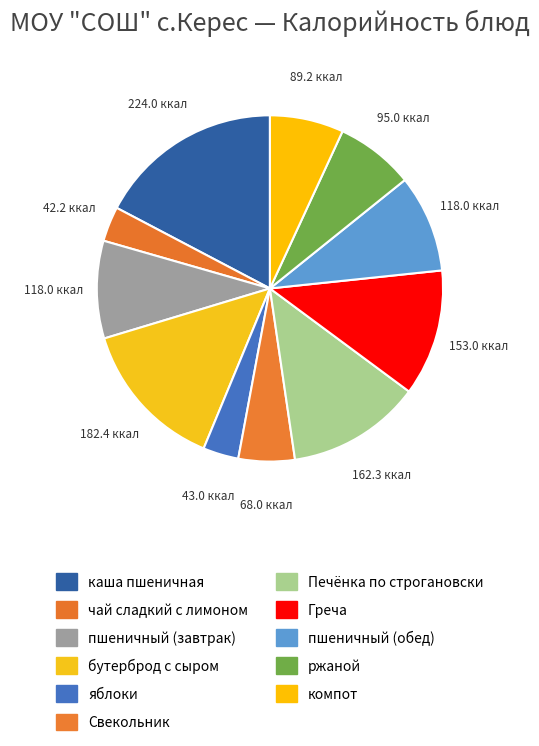

How many slices are in this pie chart?

11